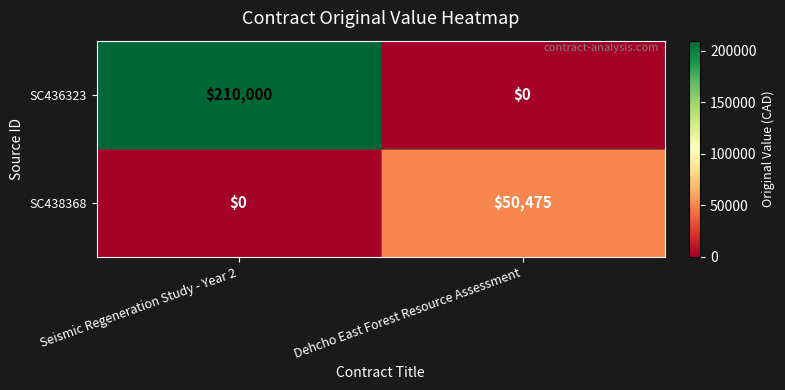

What is the average value of the SC436323 series?

105000